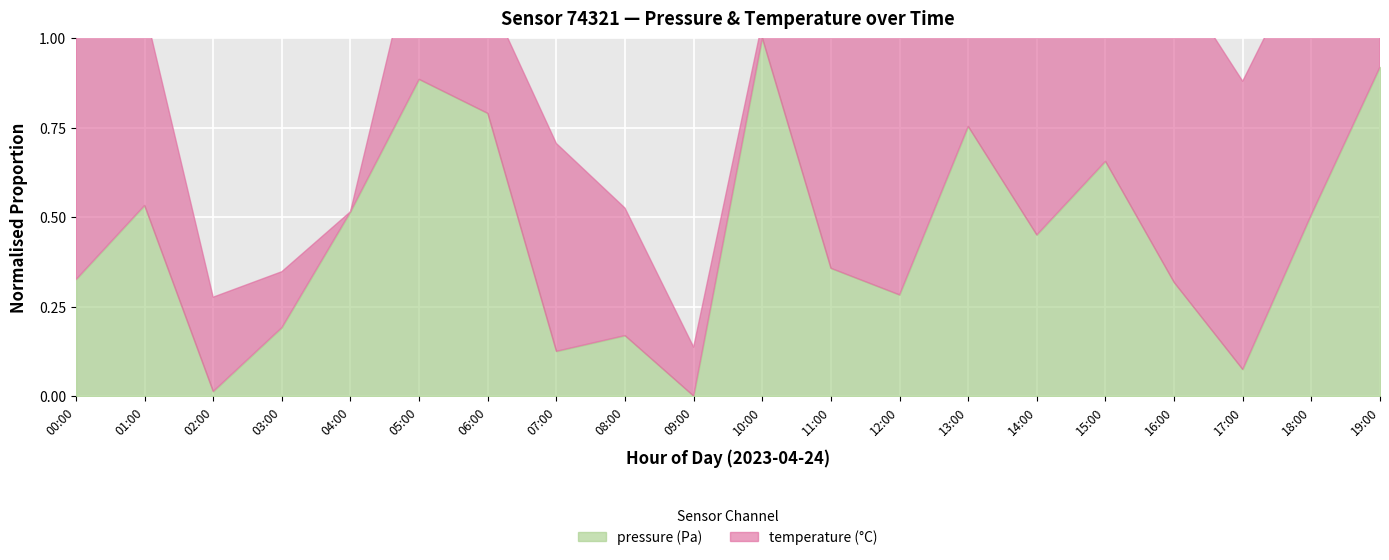

Rank the series by their maximum value, from highest to lowest.

pressure, temperature